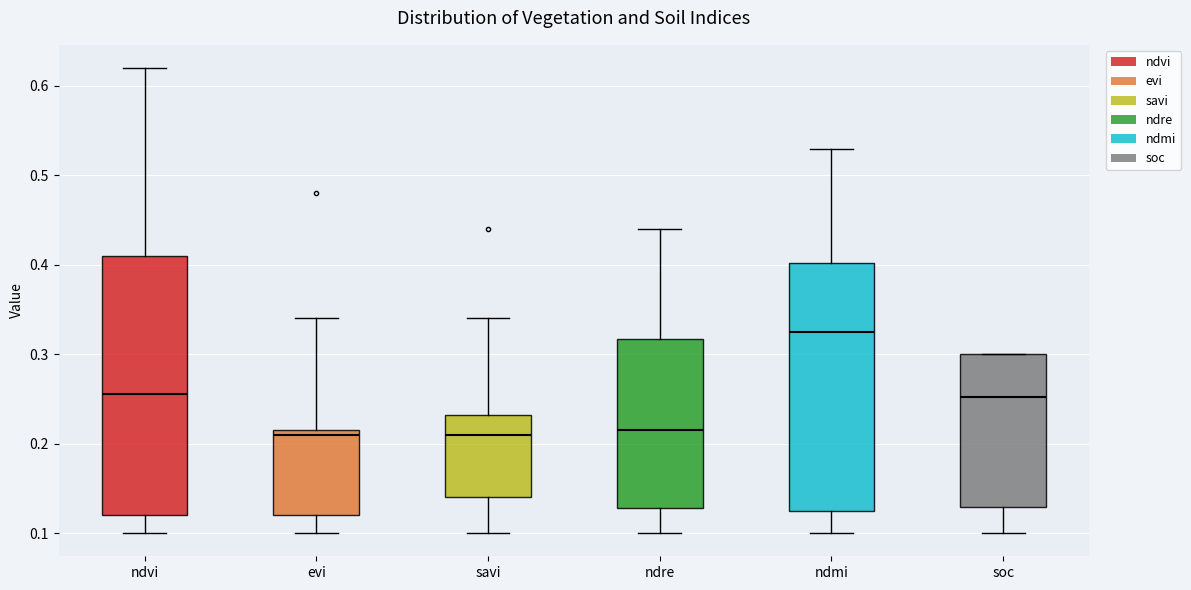

Where does the median line of the box for evi sit on the y-axis? The values are not printed on the chart, so give them approximately, as read against the axis.

0.21